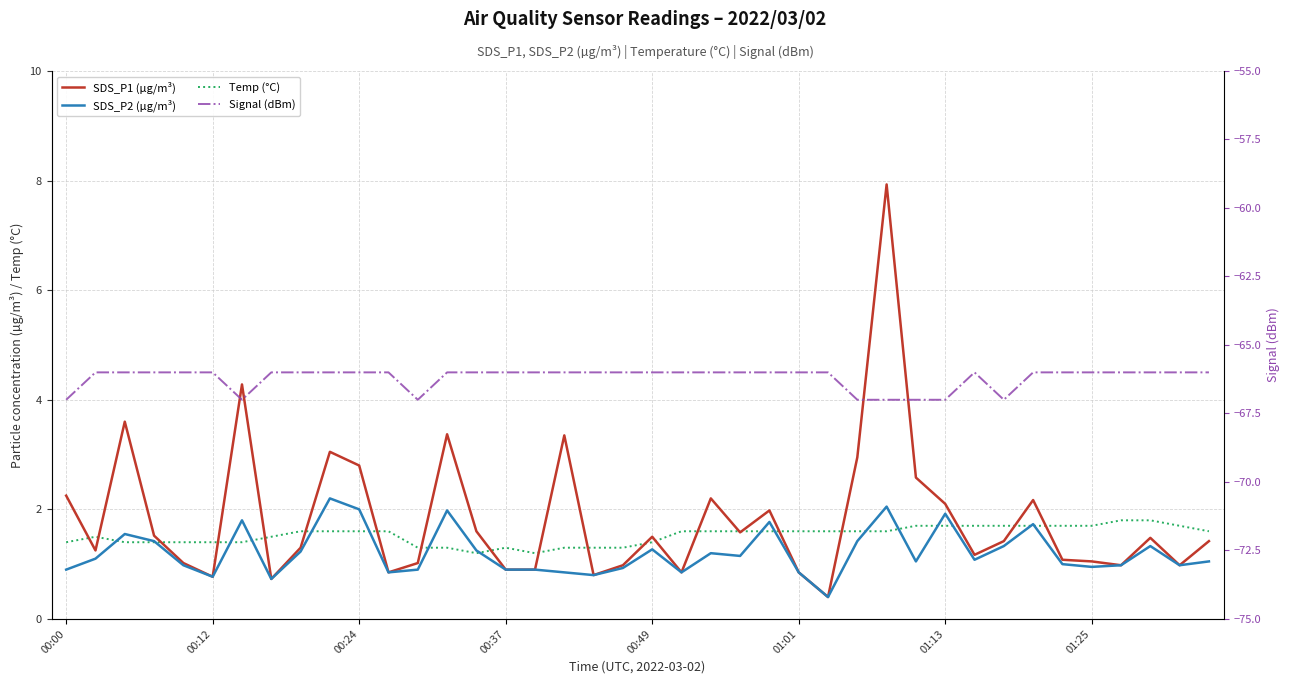

What is the value of the Signal (dBm) point at the 33rd from the left?

-67.0